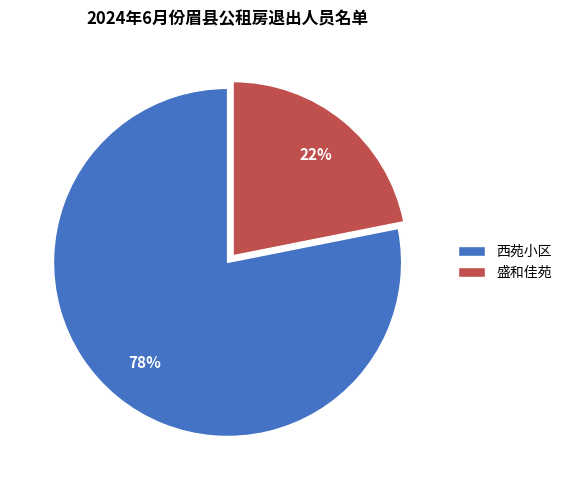

What percentage is the 盛和佳苑 slice, to the nearest percent?

22%